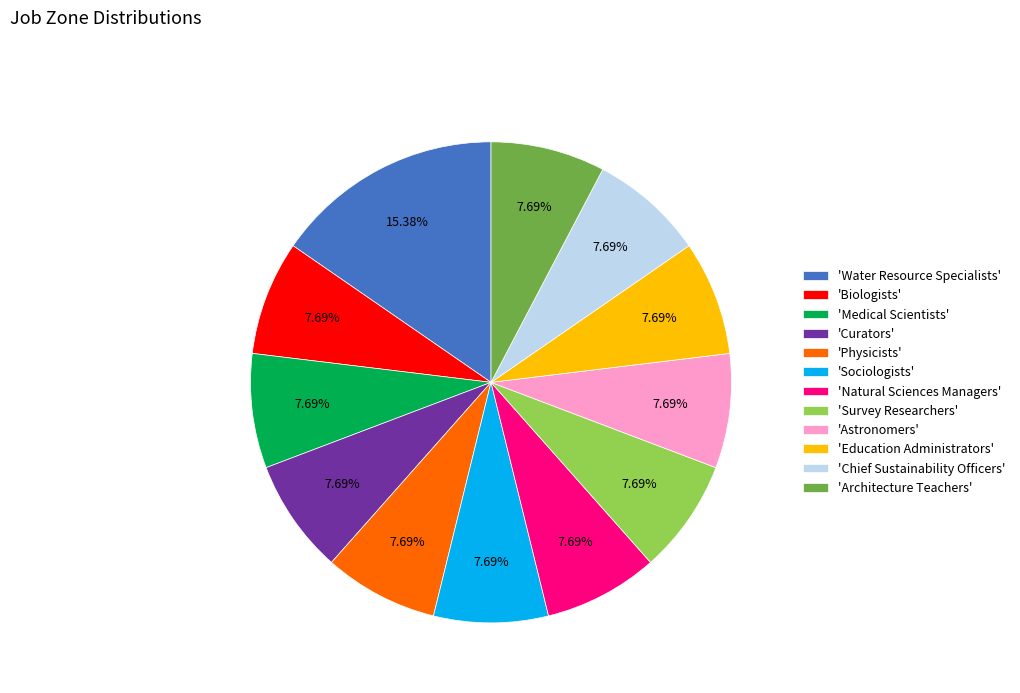

What is the ratio of the value at 'Curators' to the value at 'Sociologists'?

1.0